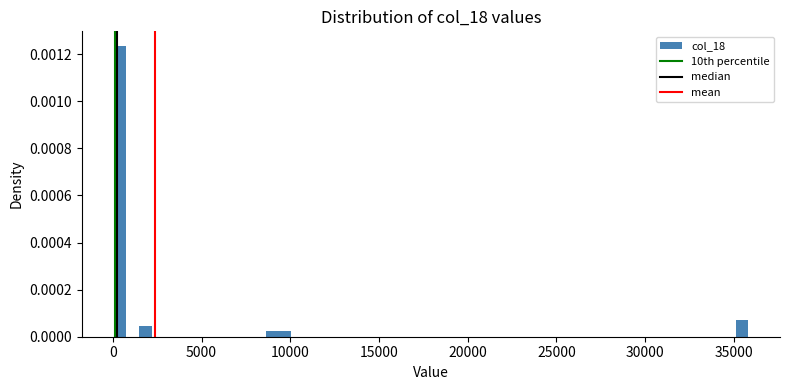

Around what value on the x-axis is the tallest bar? Give the approximate position of its centre, as read against the axis.

500